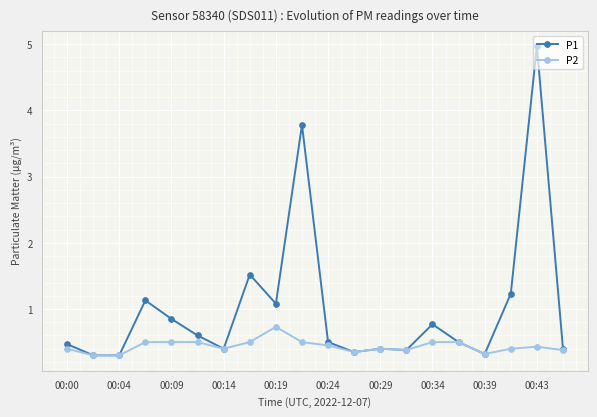

How many series are shown in this chart?

2